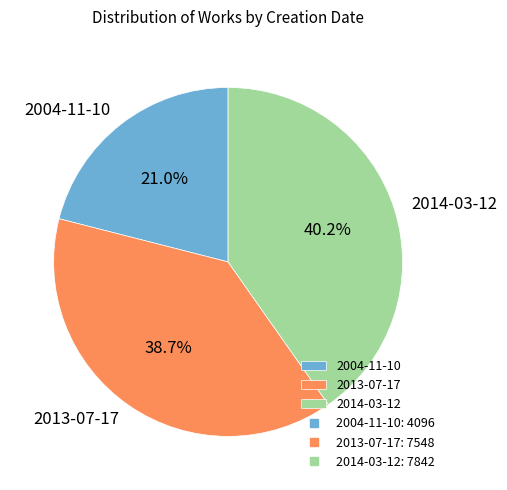

Is it true that 2004-11-10 is 21% of the pie?

True